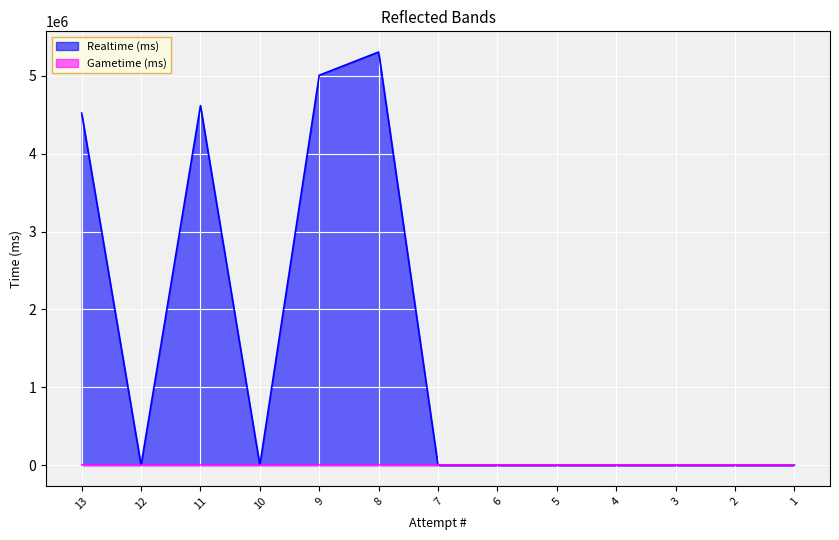

List the labels in order of value, smallest first.

12, 10, 7, 6, 5, 4, 3, 2, 1, 13, 11, 9, 8